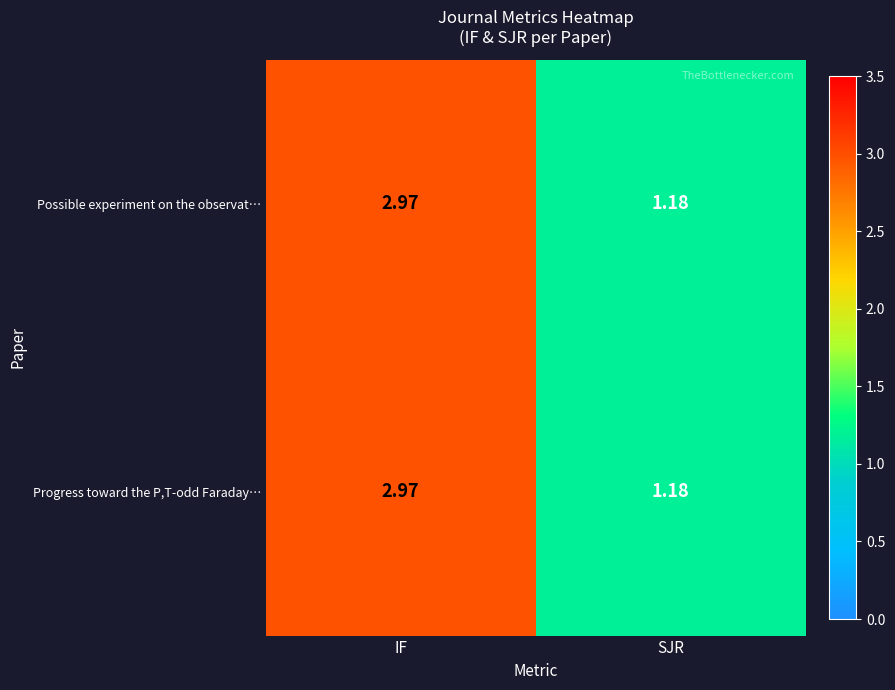

What is the total value across all series at IF?

5.9